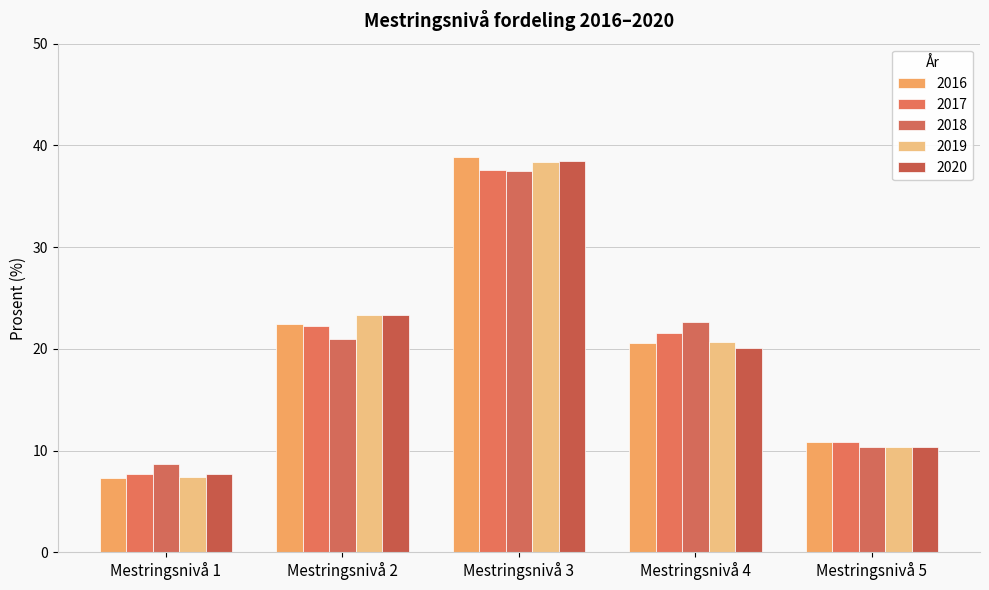

Where does the 2020 series first go above 20?

Mestringsnivå 2